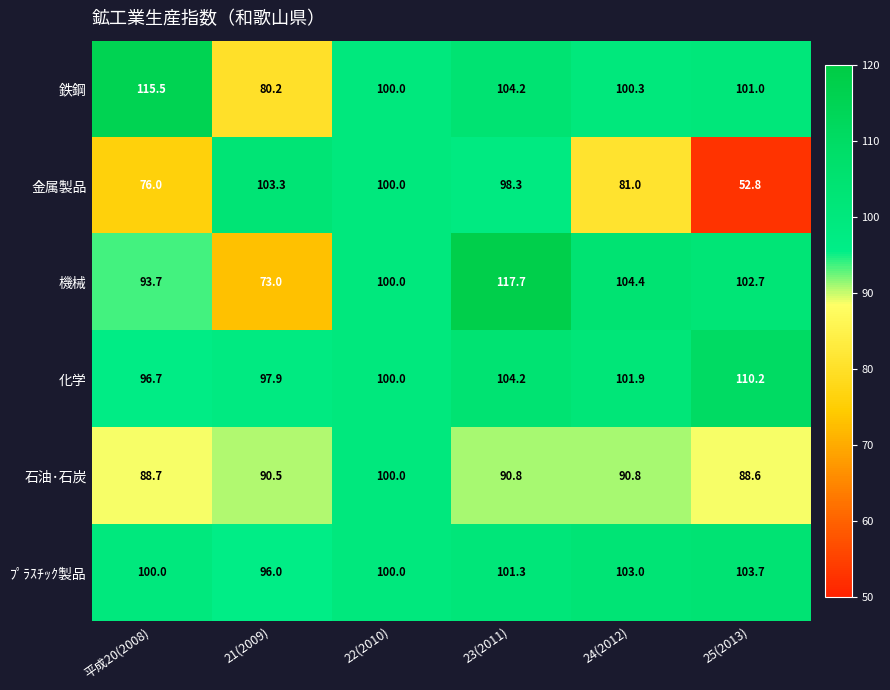

What is the smallest value displayed?

52.8